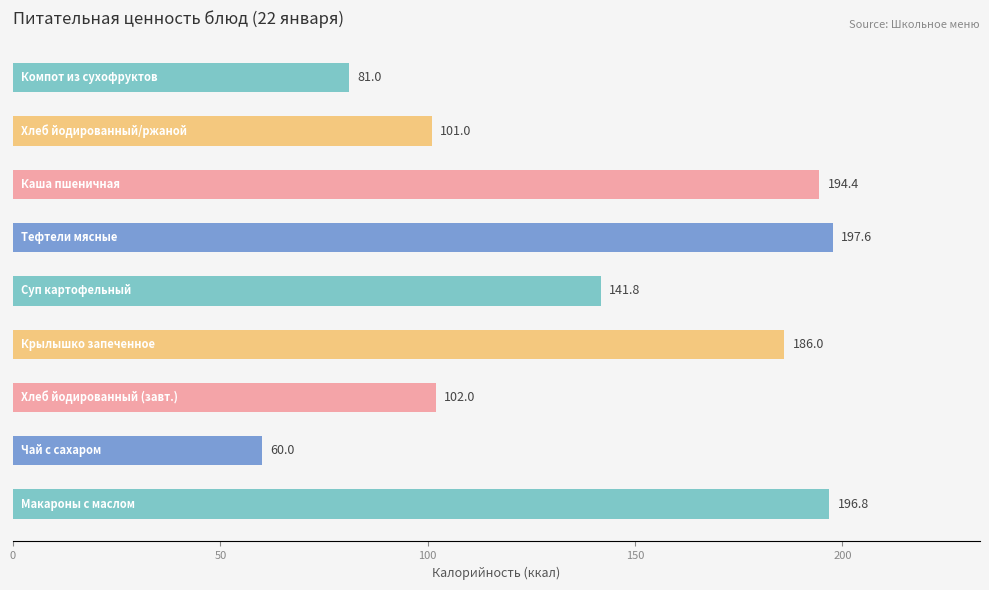

What is the smallest value displayed?

60.0